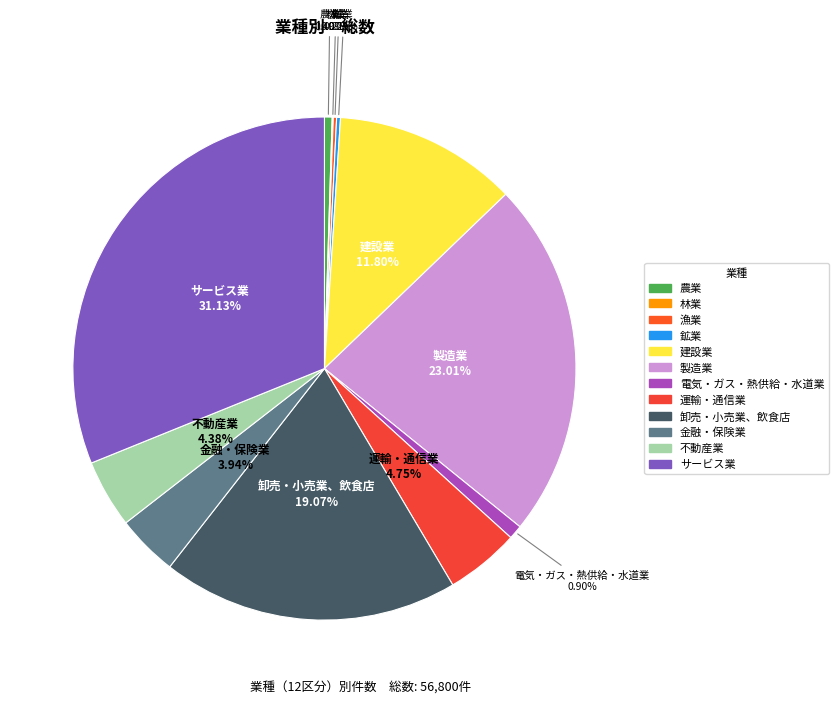

True or false: サービス業 accounts for 39% of the total.

False